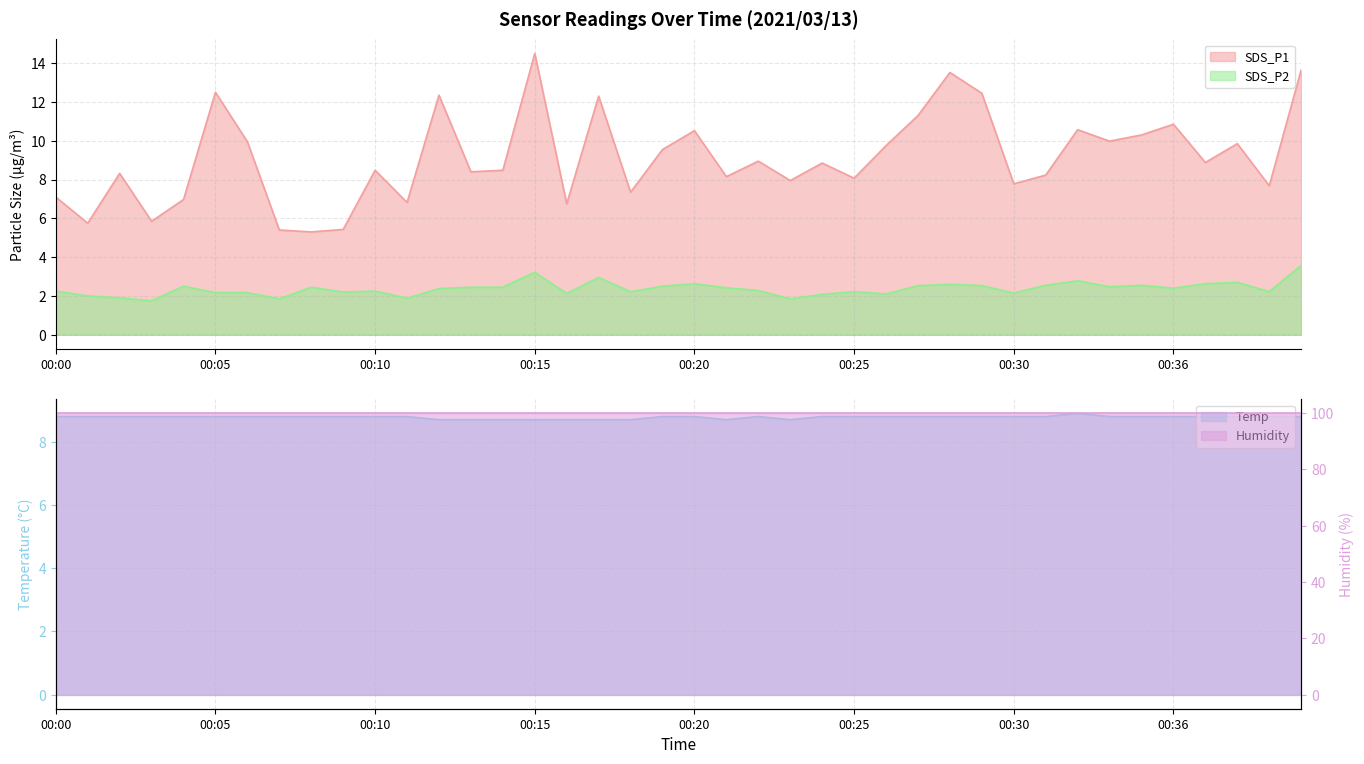

Which series has the widest spread of values?

SDS_P1